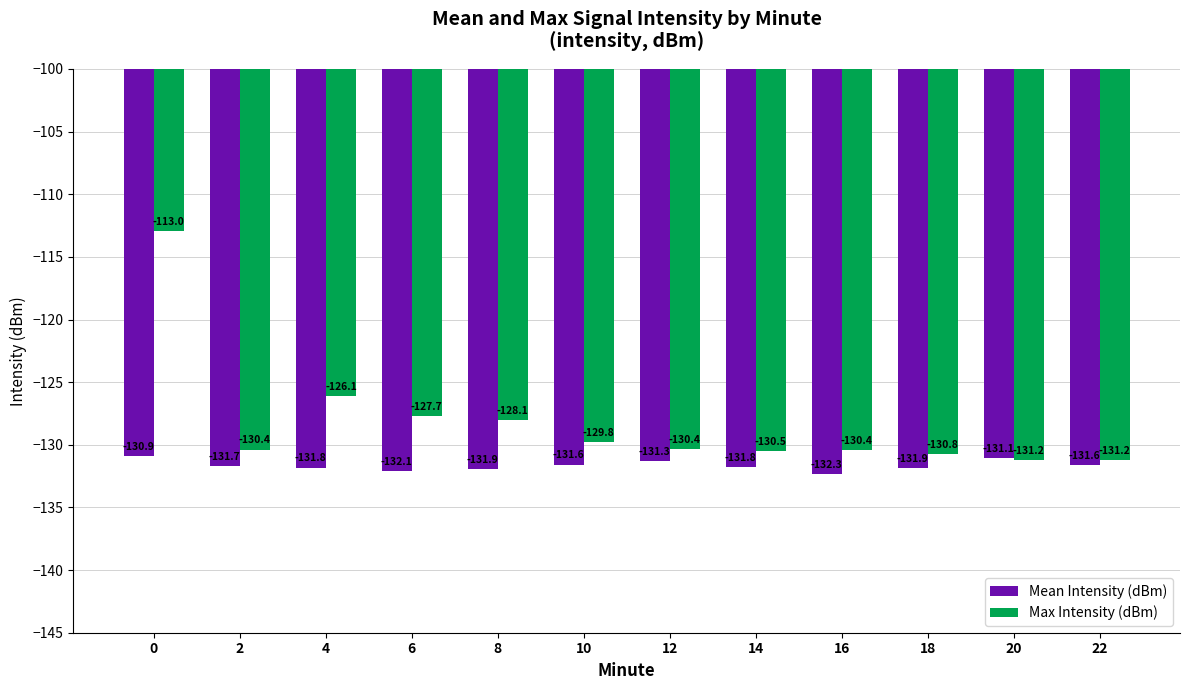

How many distinct data groups are displayed?

2